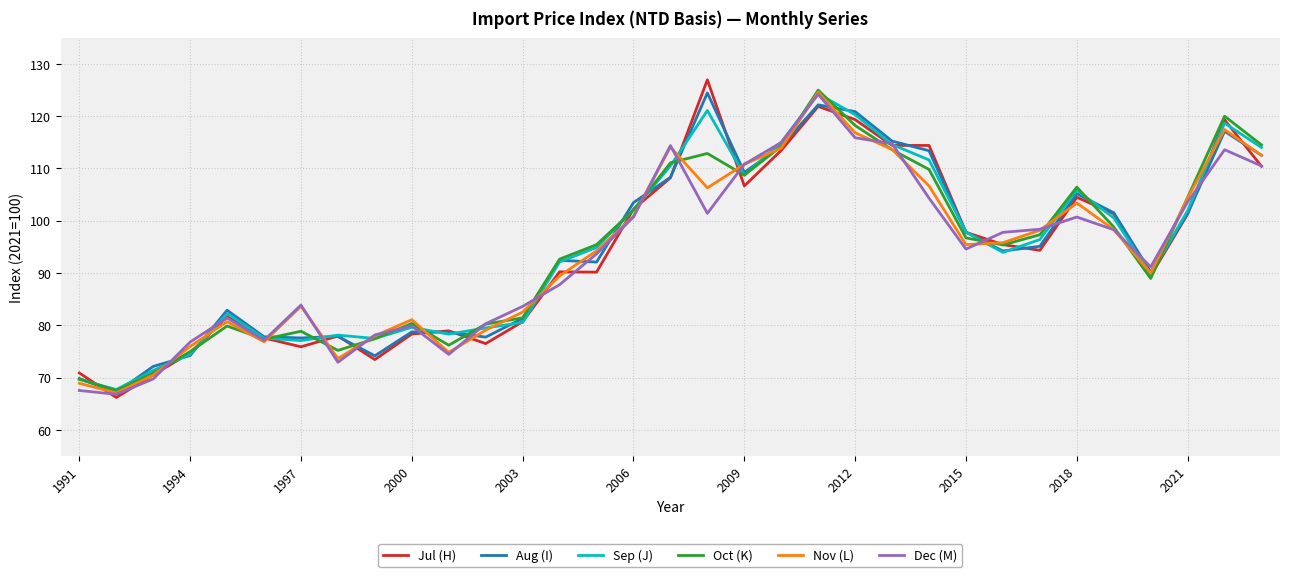

What is the greatest value displayed?

126.9